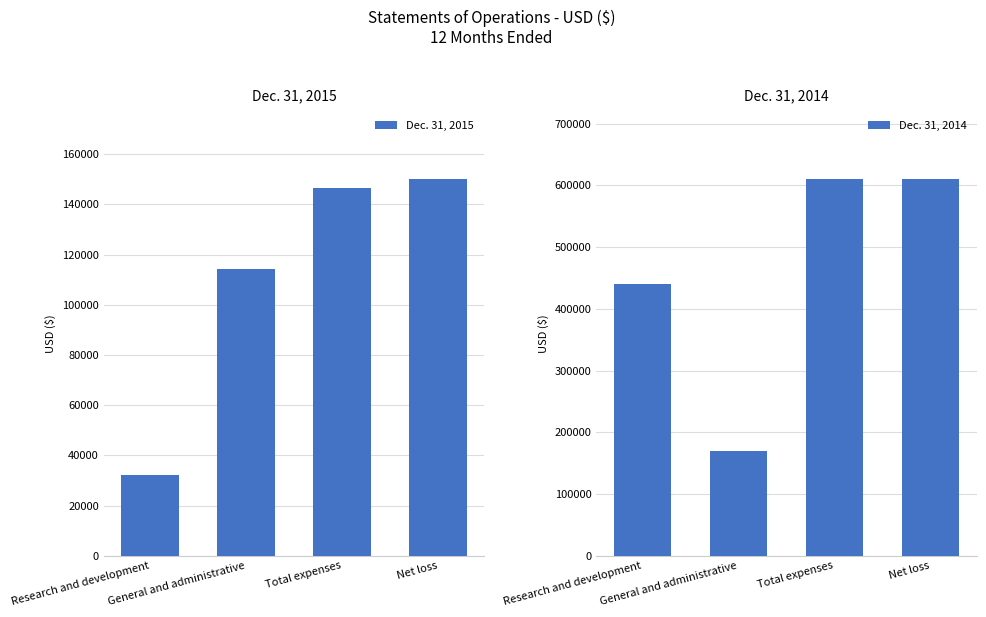

The Dec. 31, 2014 series shows 341128 at Net loss. True or false?

False